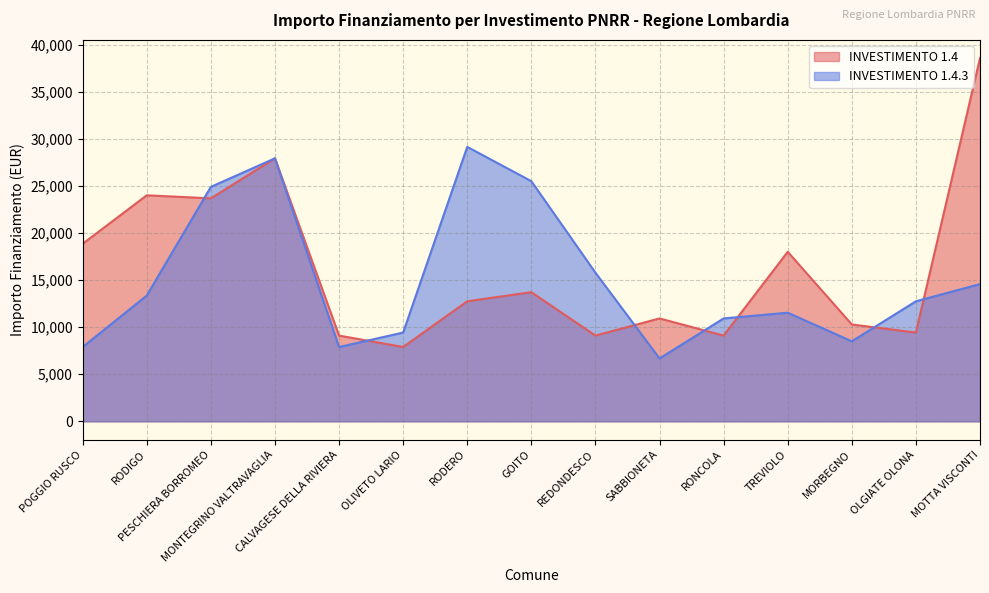

True or false: INVESTIMENTO 1.4 has a value of 23996 at RODIGO.

True